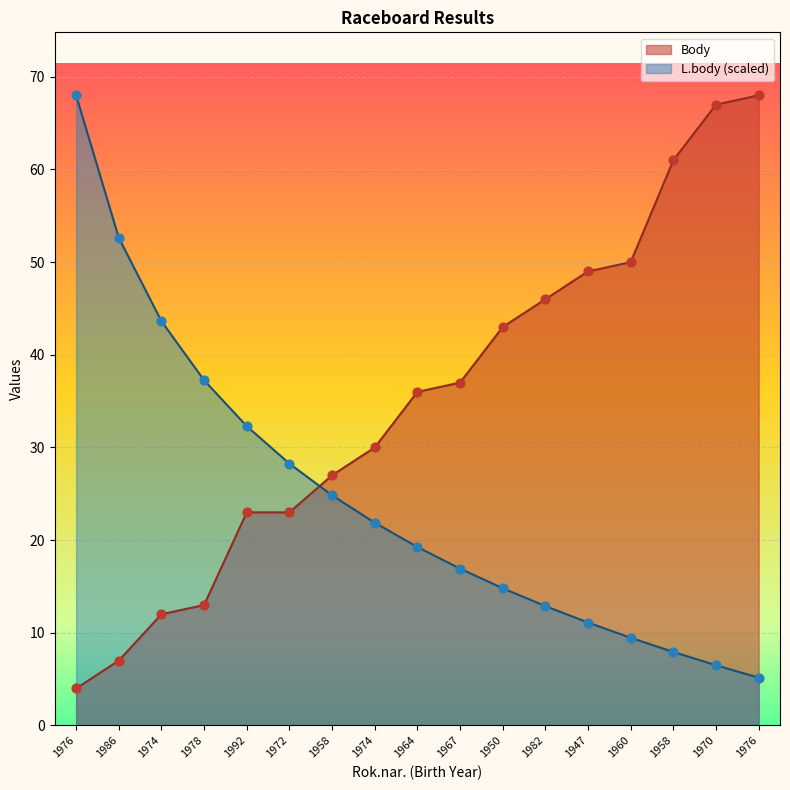

Which series has the largest total across all categories?

Body